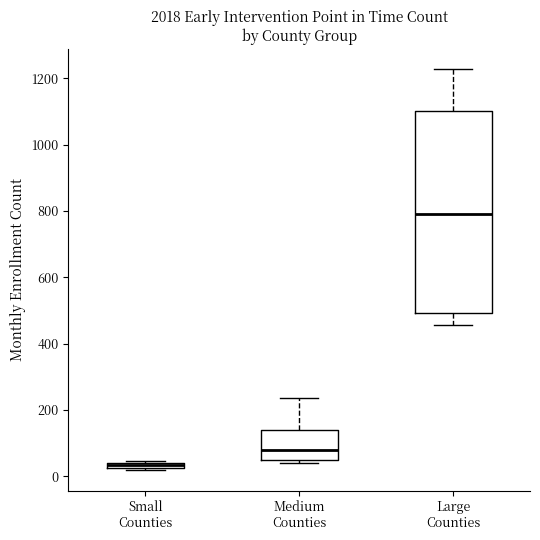

Where is the upper edge of the box for Small Counties on the y-axis? The values are not printed on the chart, so give them approximately, as read against the axis.

40